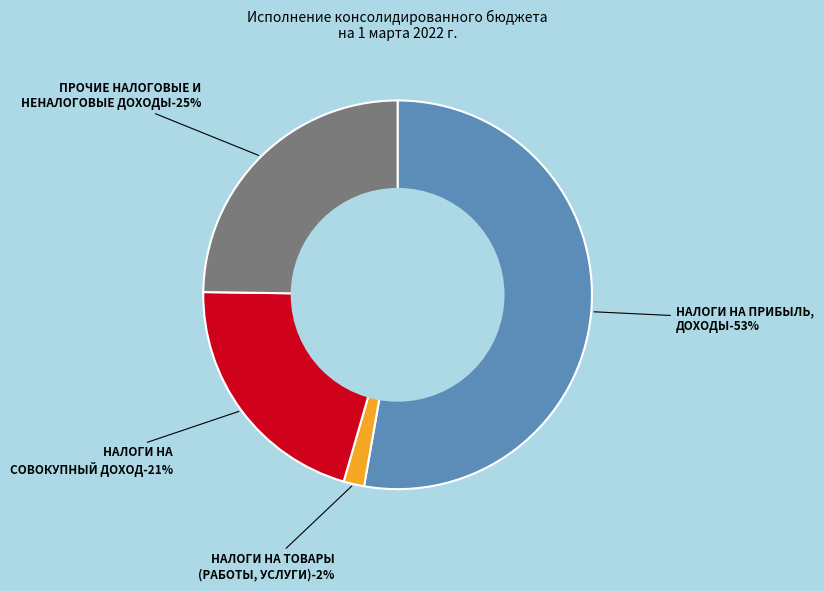

True or false: НАЛОГОВЫЕ И НЕНАЛОГОВЫЕ ДОХОДЫ (прочие) accounts for 15% of the total.

False